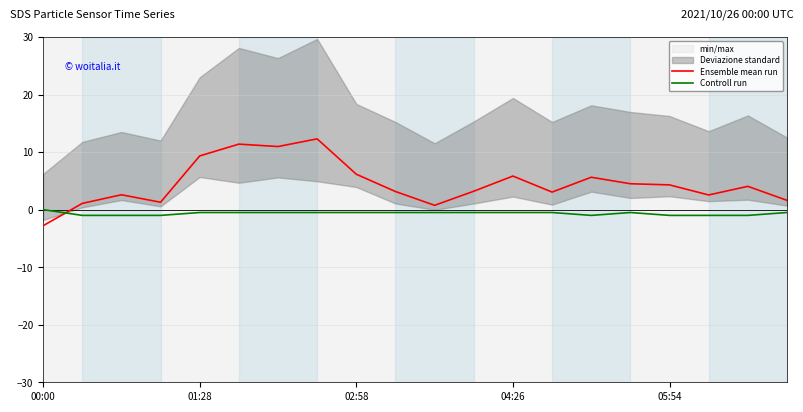

What is the highest value of the Ensemble mean run series?

12.3